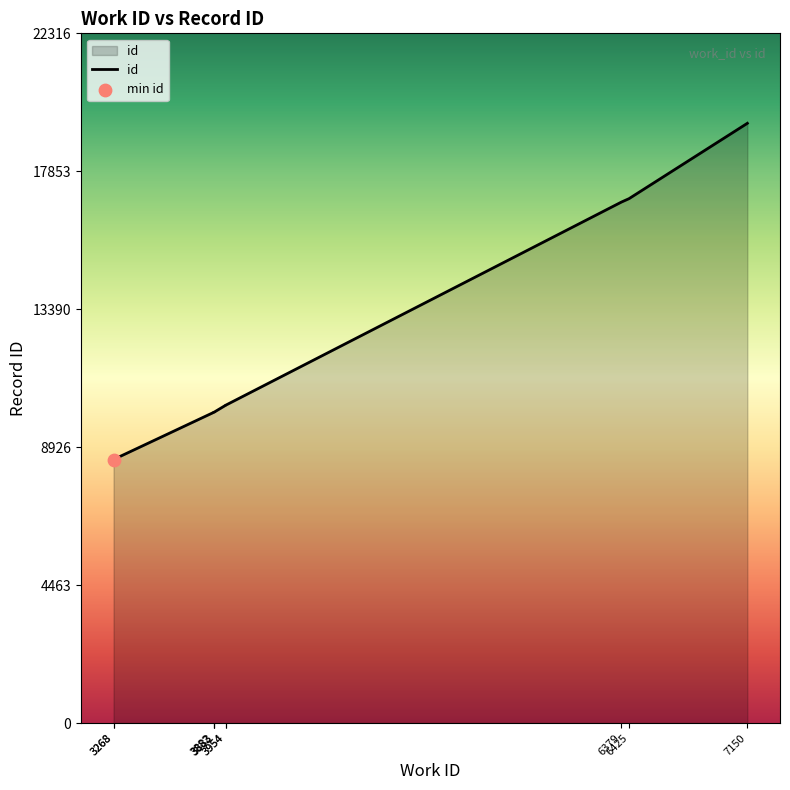

What is the change in value from 3954 to 6379?

+6577